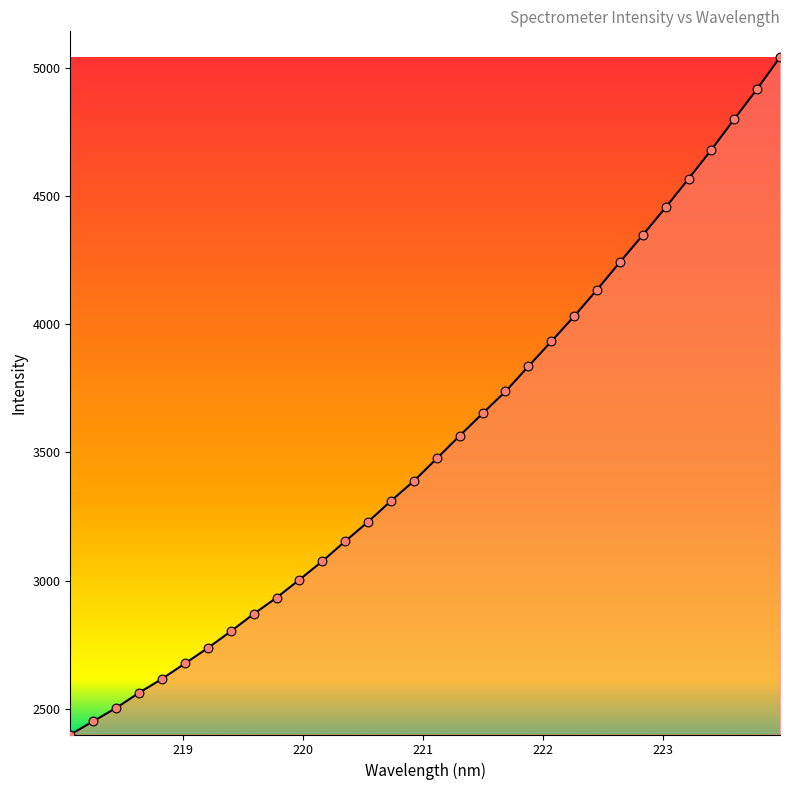

What is the difference between the maximum and minimum values?

2642.8